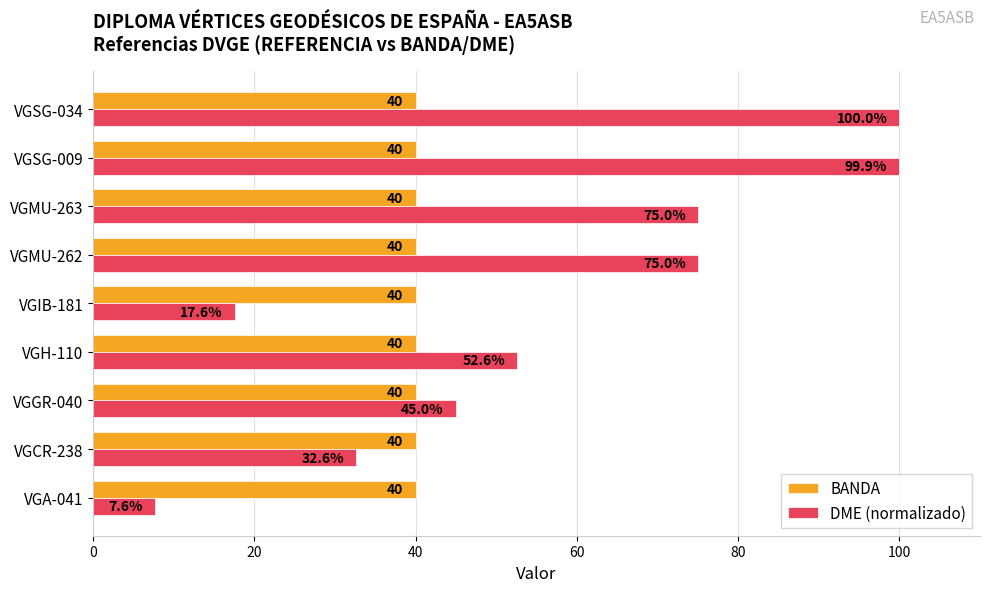

Rank the series by their maximum value, from highest to lowest.

DME (normalizado), BANDA